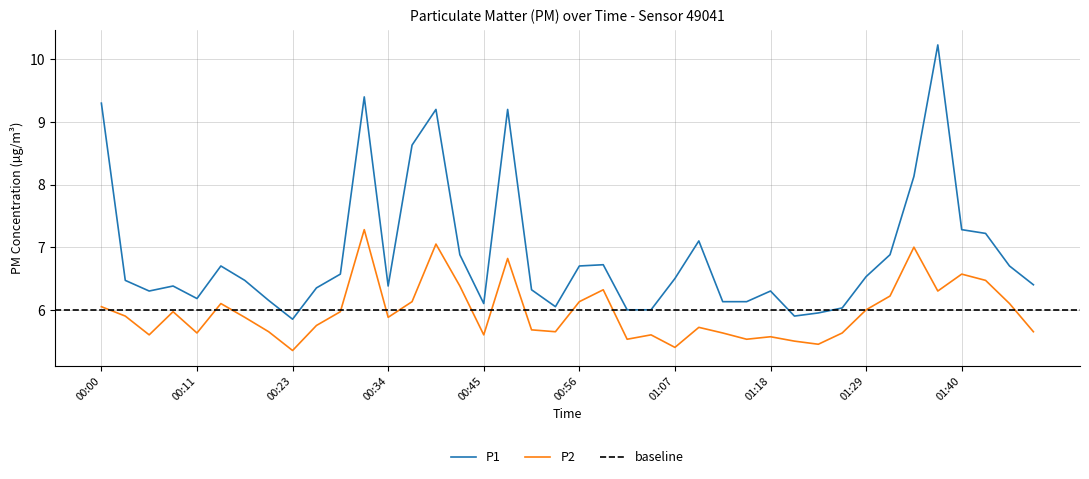

Which category has the highest value in the P2 series?

00:31